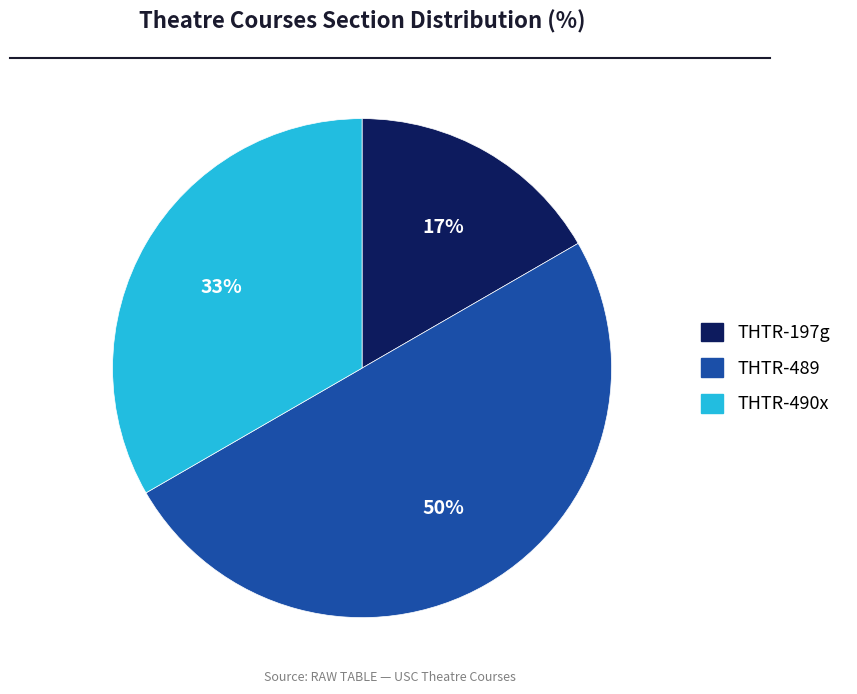

To the nearest percent, what is the difference between the largest and smallest slice percentages?

33%